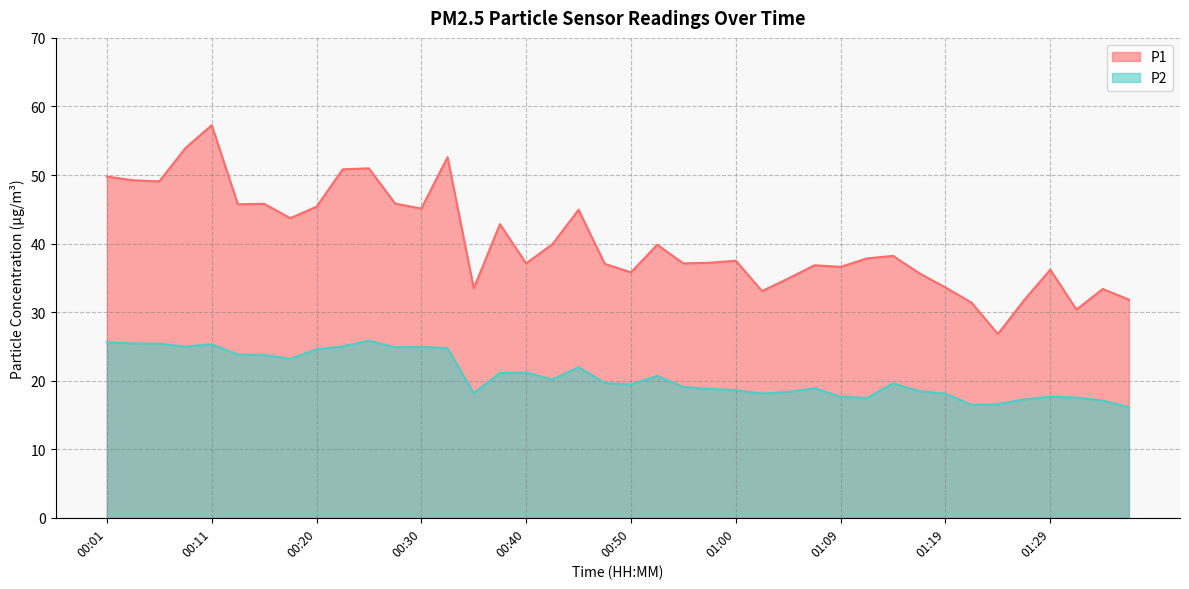

True or false: P2 has more than 1 interior local peaks.

True